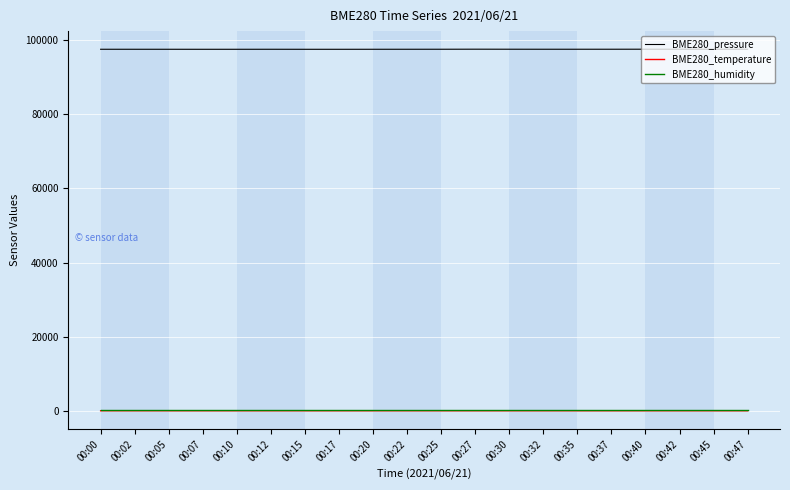

What is the smallest value displayed?

18.5